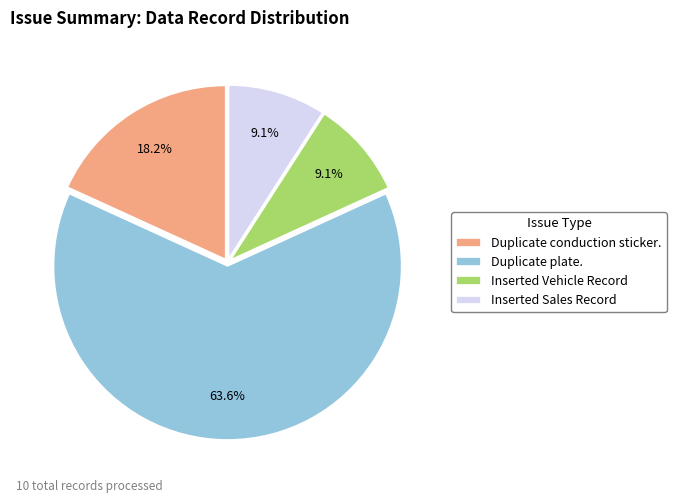

To the nearest percent, what is the average slice percentage?

25%